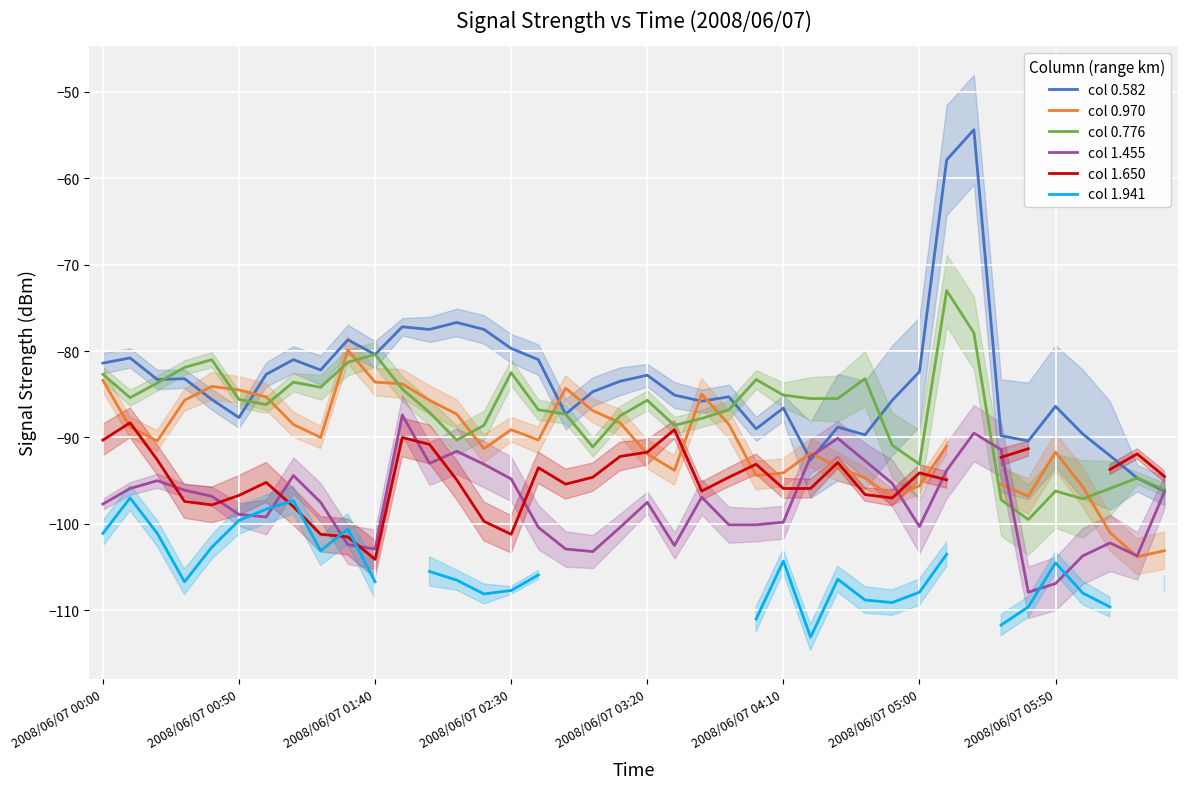

What is the maximum value for col 1.455?

-87.4